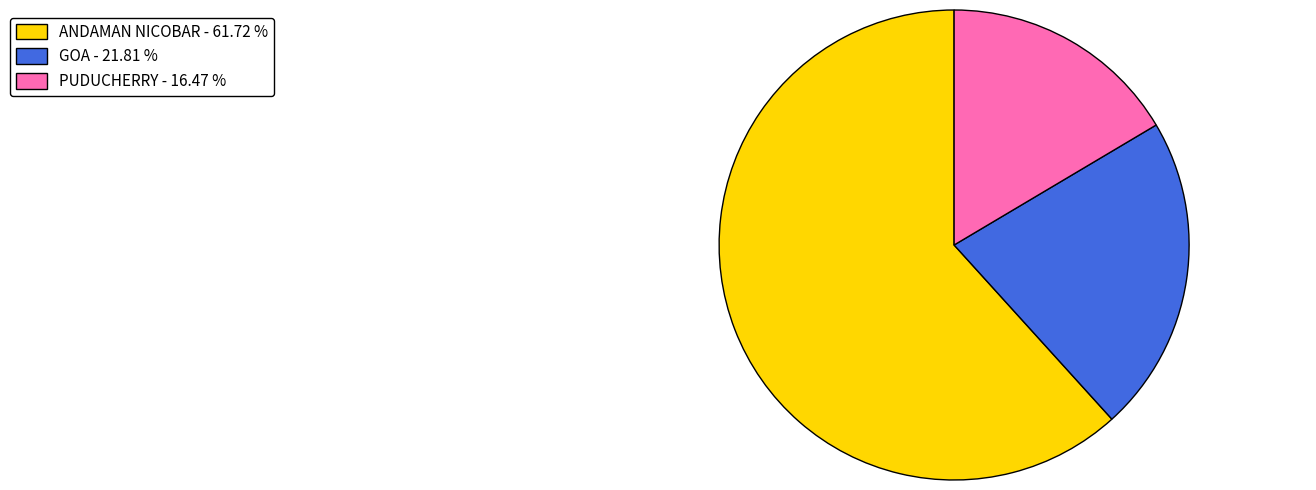

Does any single category account for the majority?

Yes